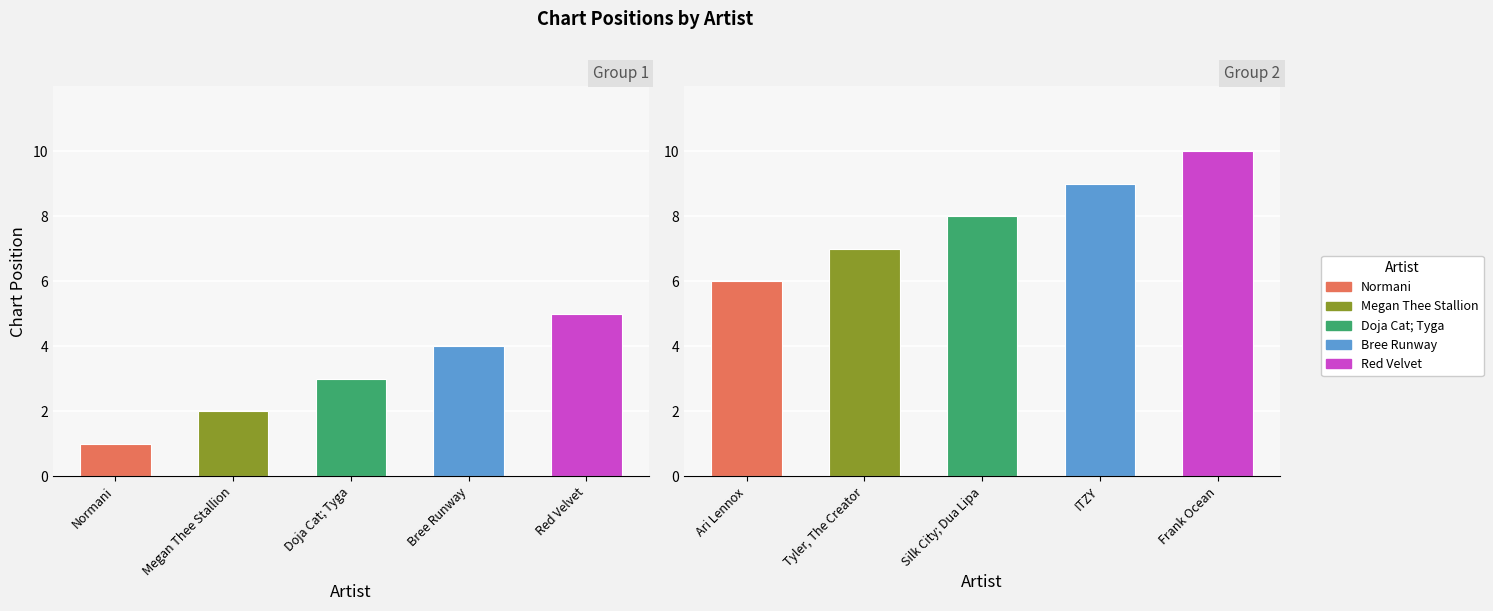

The chart shows a value of 9 at ITZY. True or false?

True